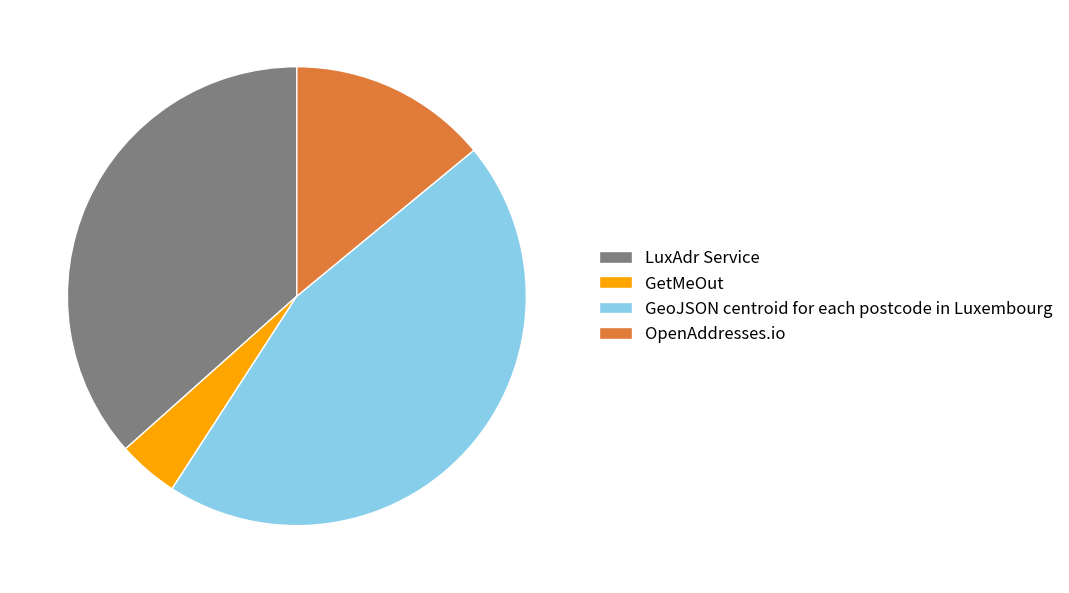

Is there any slice that represents more than half of the pie?

No